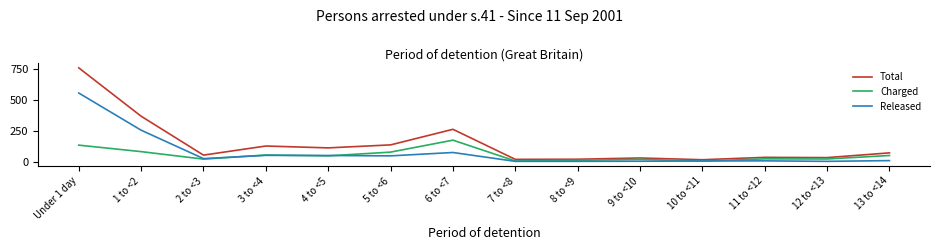

Between 2 to <3 and 6 to <7, which series saw the biggest shift?

Total